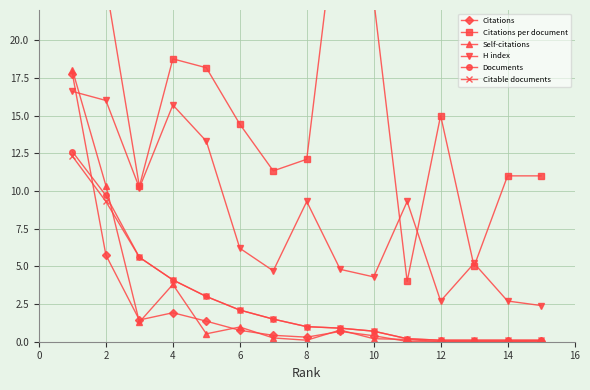

True or false: Documents has a value of 9.7 at 2.

True